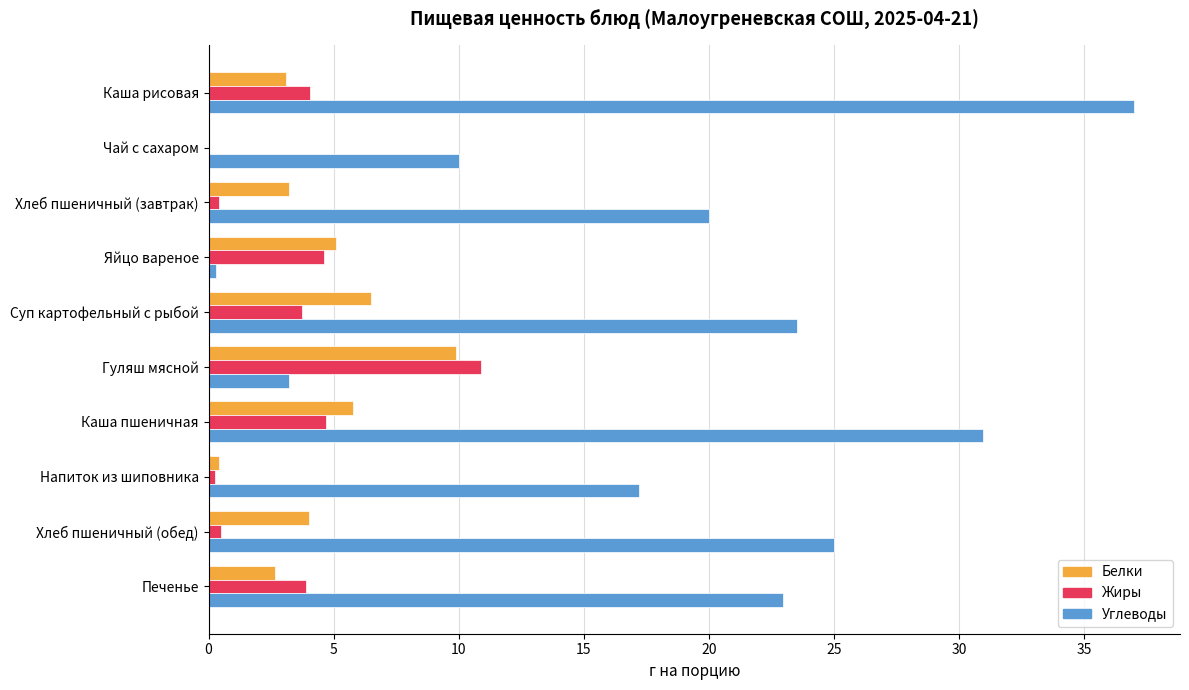

Which label corresponds to the largest value in the chart?

Каша рисовая